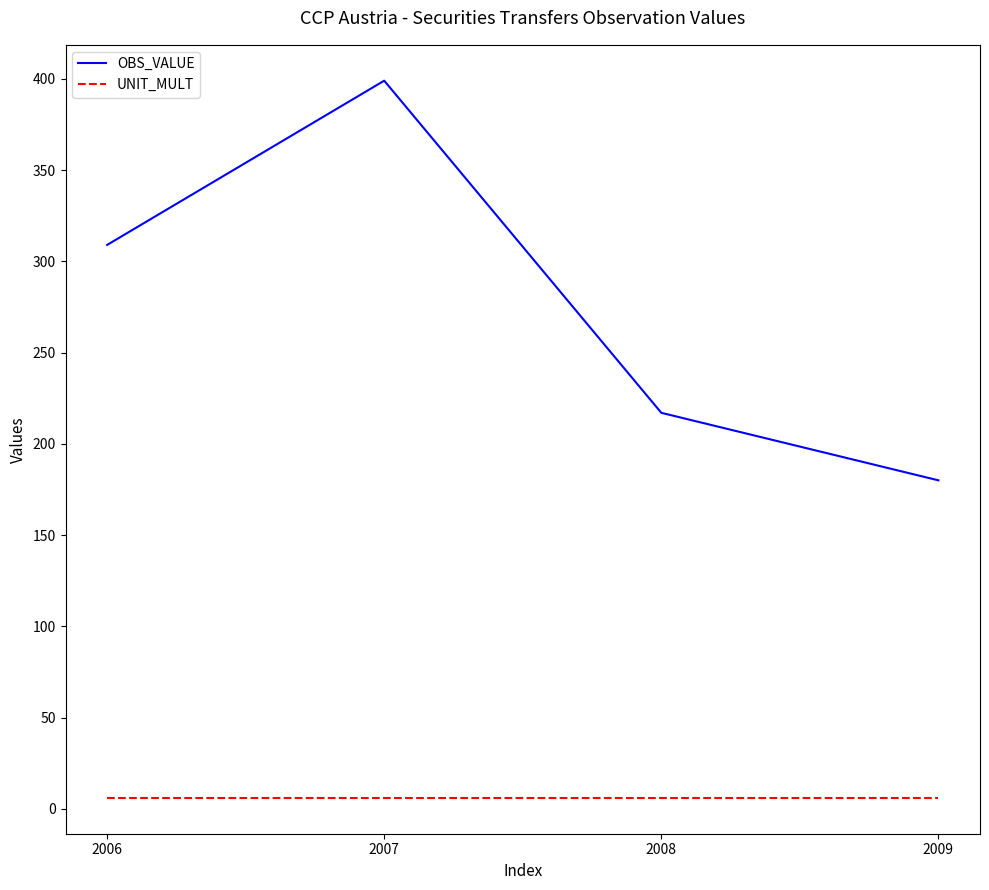

What value does the OBS_VALUE series have at 2009, to the nearest 50?

200